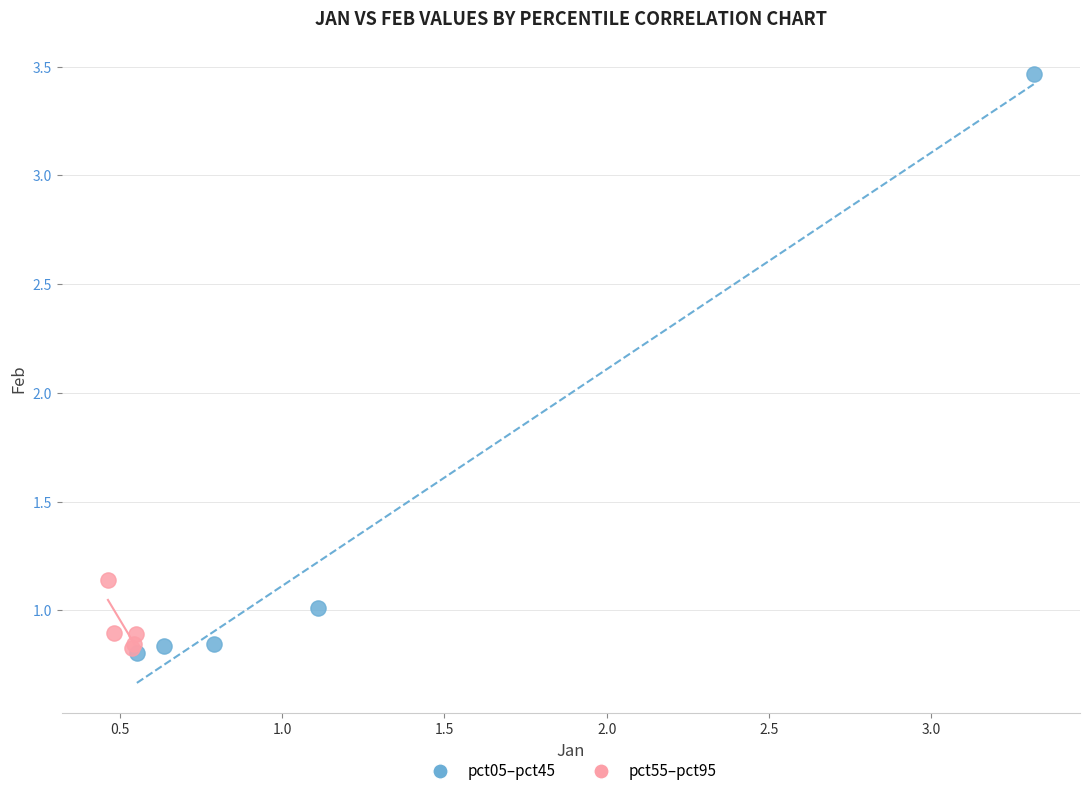

Which series reaches the maximum Y coordinate?

pct05–pct45